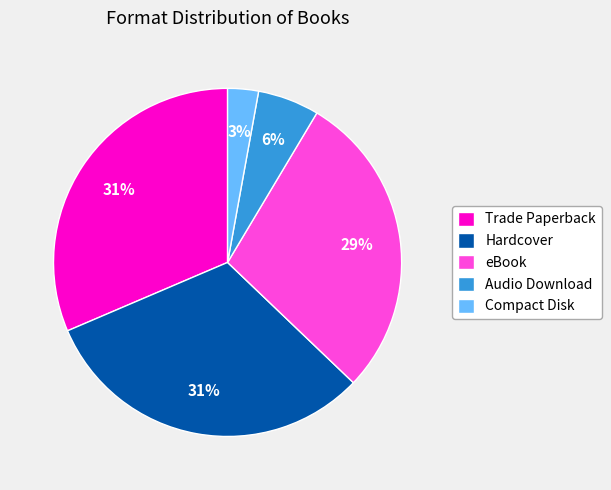

Count the number of slices in the pie.

5